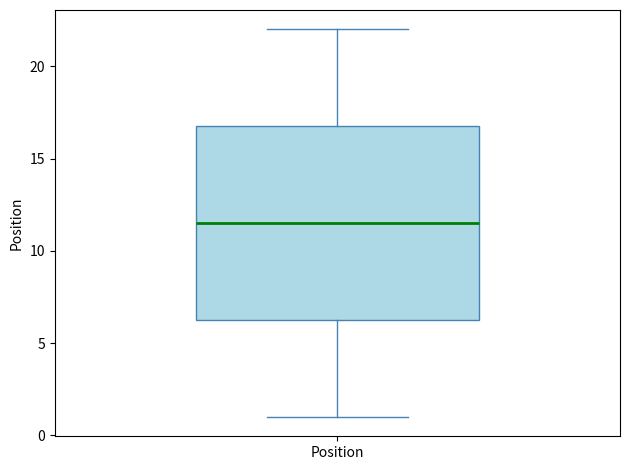

Read this box plot against the y-axis: the position of the median line, the range covered by the box, and the ends of both whiskers. The values are not printed on the chart, so give them approximately, as read against the axis.

median 11.5, box 6.5 to 17.0, whiskers 1.0 to 22.0